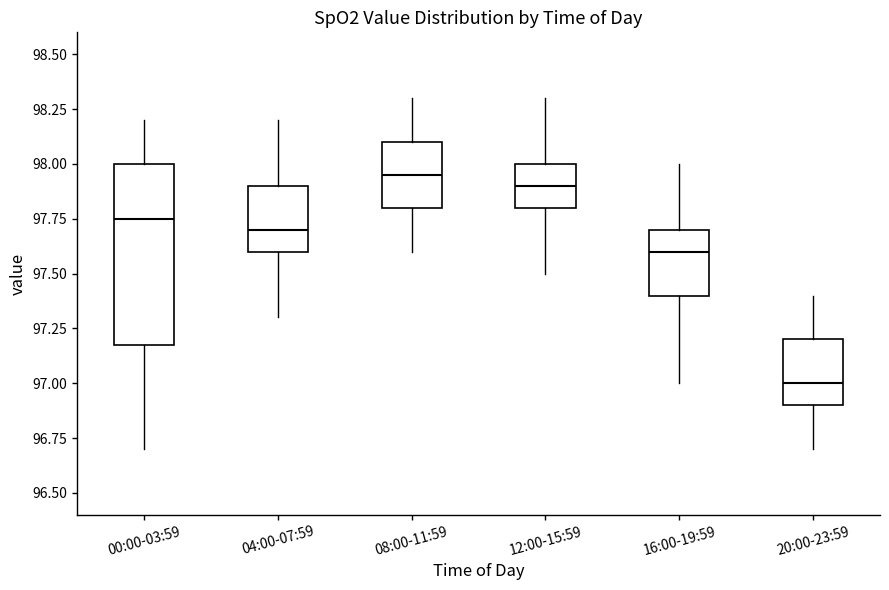

Comparing the boxes themselves (not the whiskers), which one is the tallest?

00:00-03:59